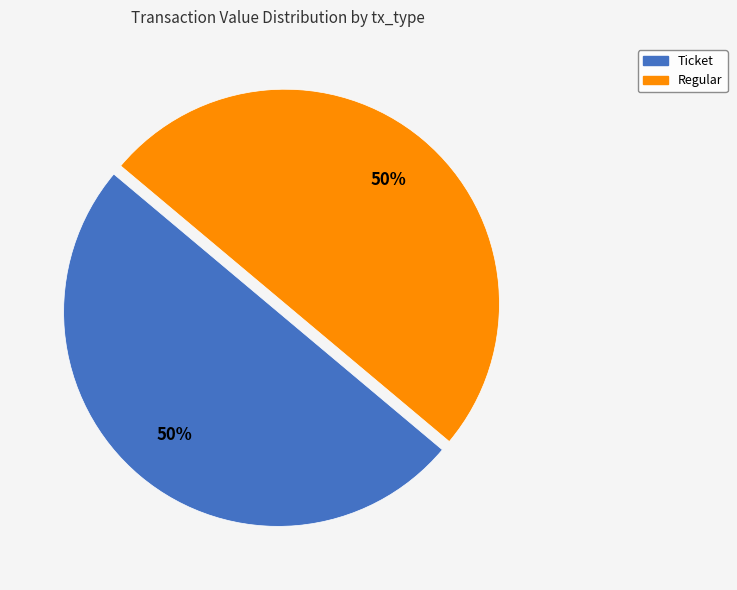

Count the number of slices in the pie.

2